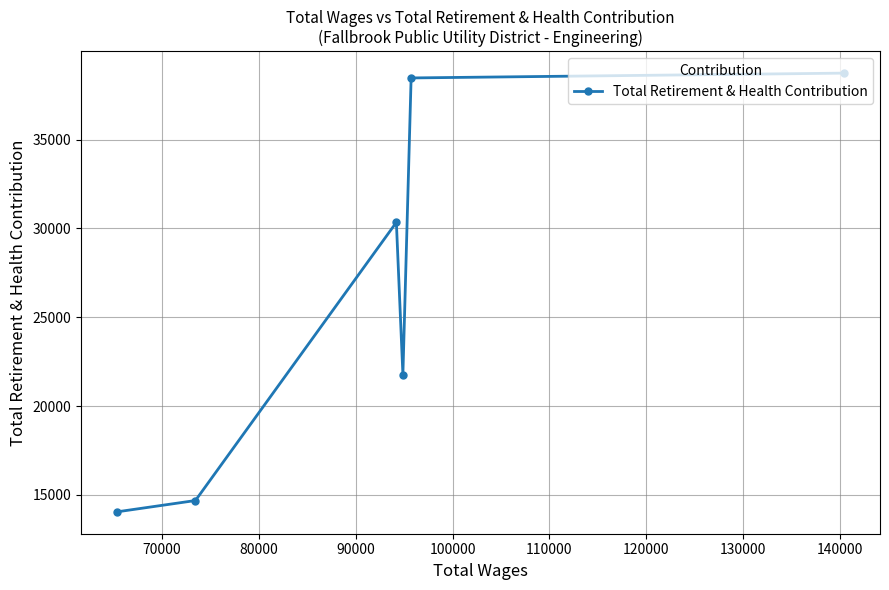

Reading right to left, what are all the values shown in this chart?

38742	38471	21773	30343	14683	14049